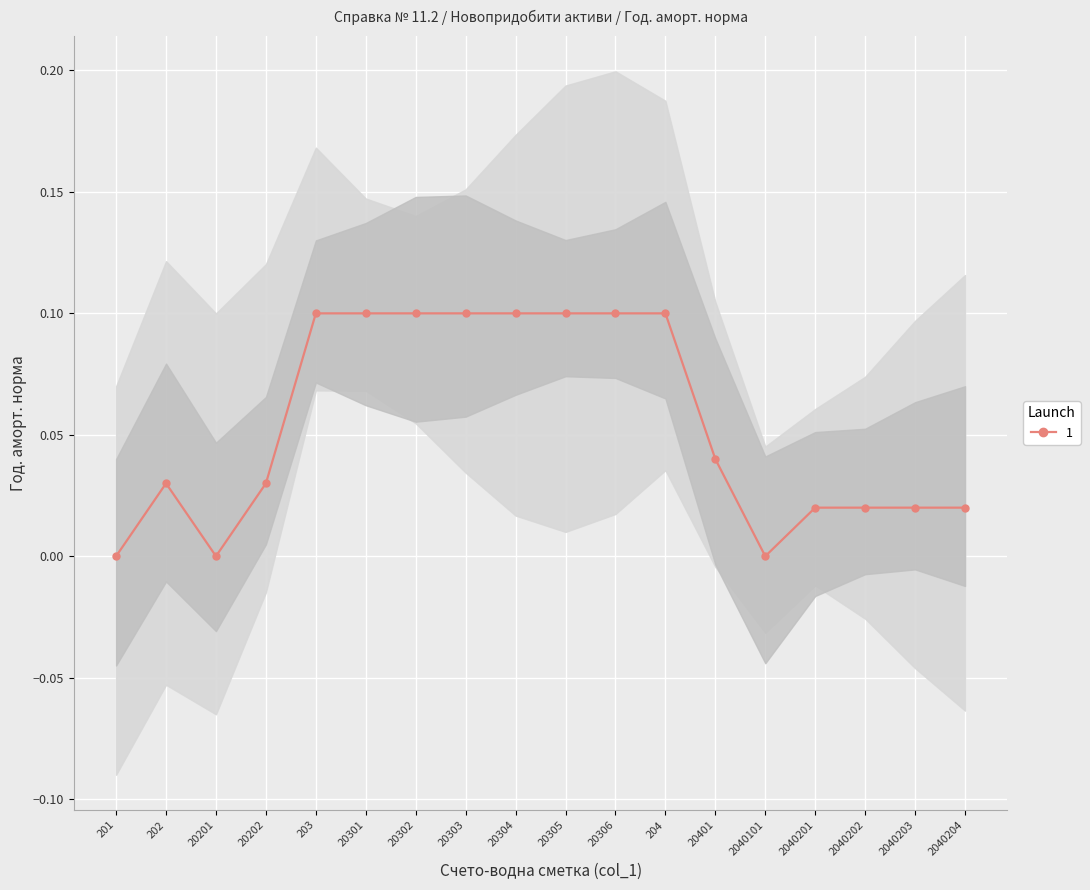

How many points are lower than both their immediate neighbors (excluding endpoints)?

2